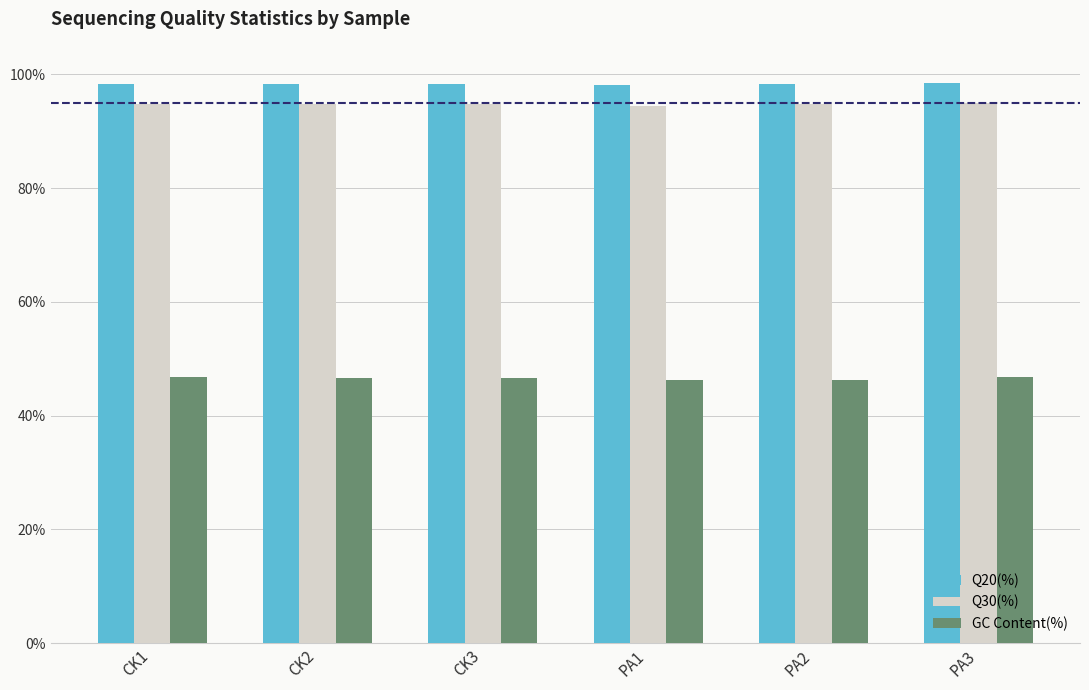

What is the difference between the highest and lowest values at PA3?

51.6